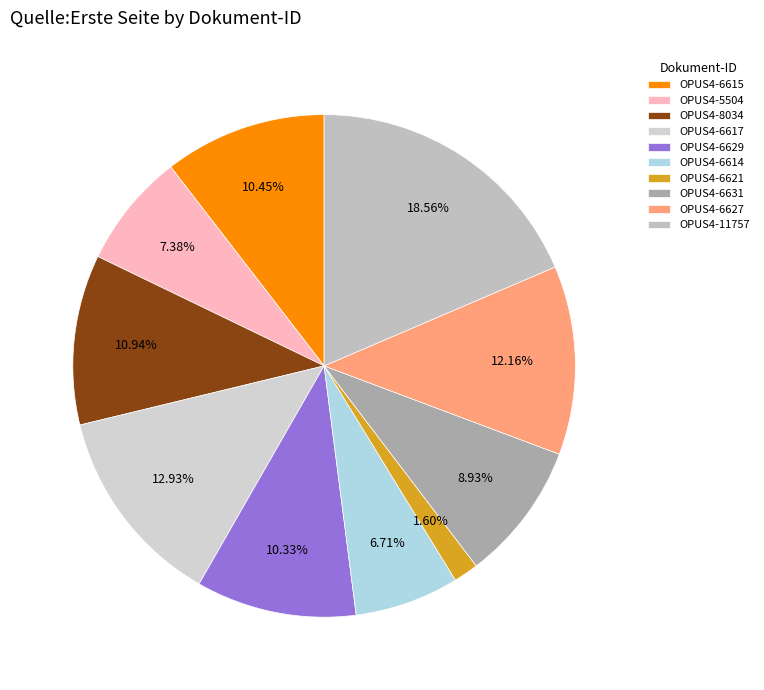

Count the number of slices in the pie.

10